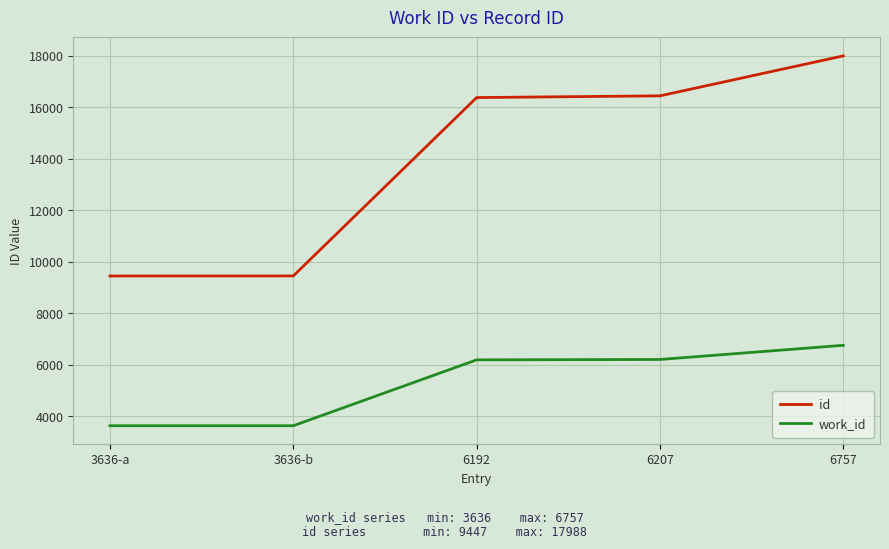

True or false: id and work_id intersect in this chart.

False